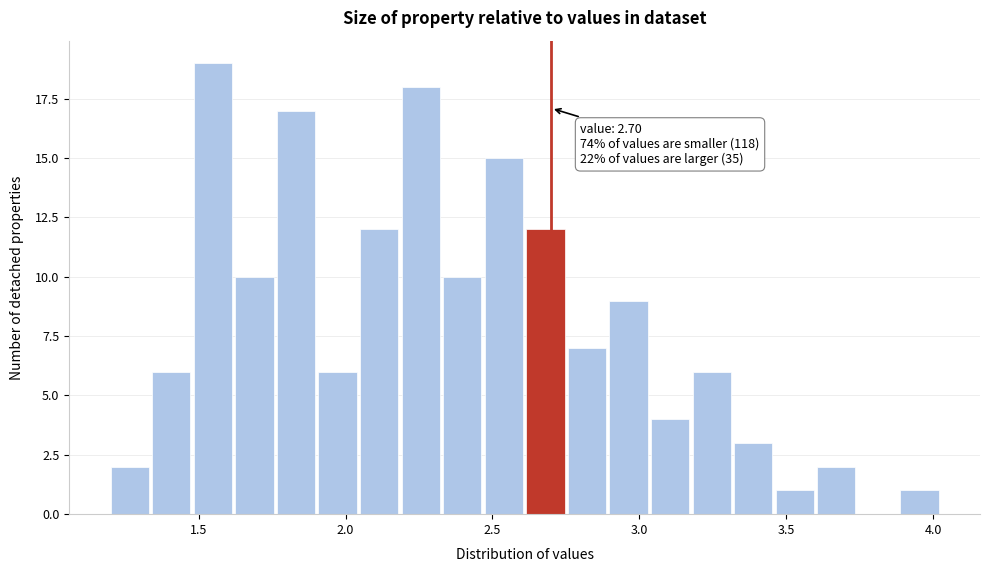

Read against the x-axis, roughly where is the centre of the tallest bar?

1.55